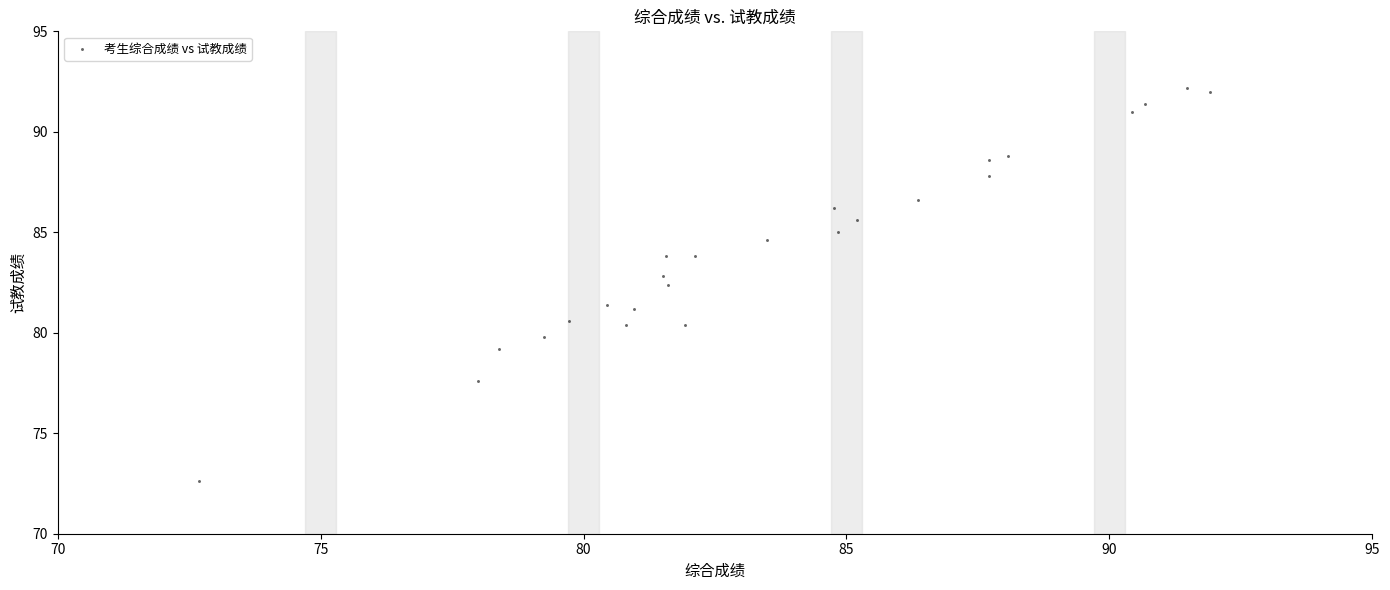

What is the range of X values (max minus min)?

19.2